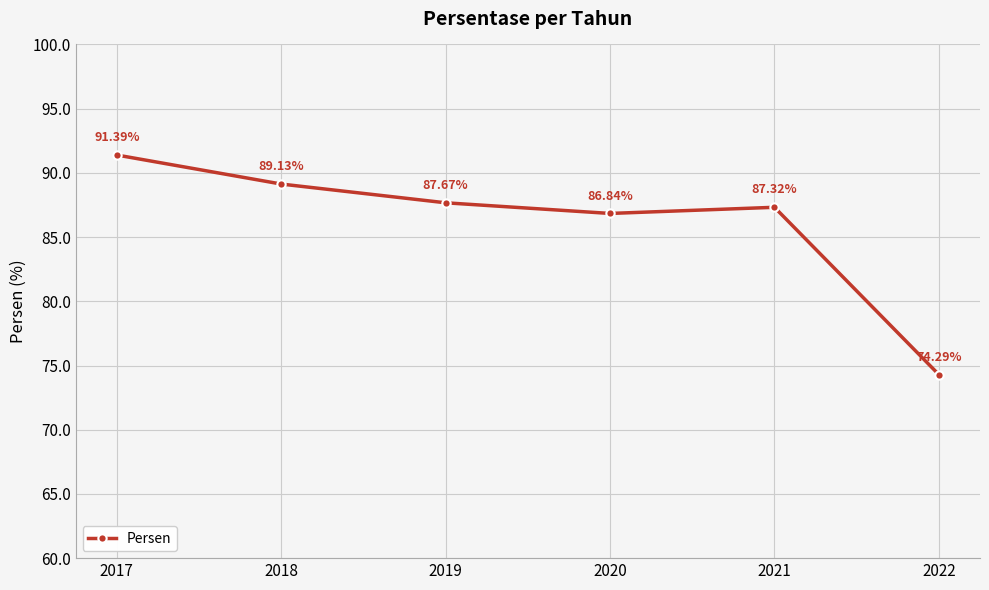

List the labels in order of value, largest first.

2017, 2018, 2019, 2021, 2020, 2022